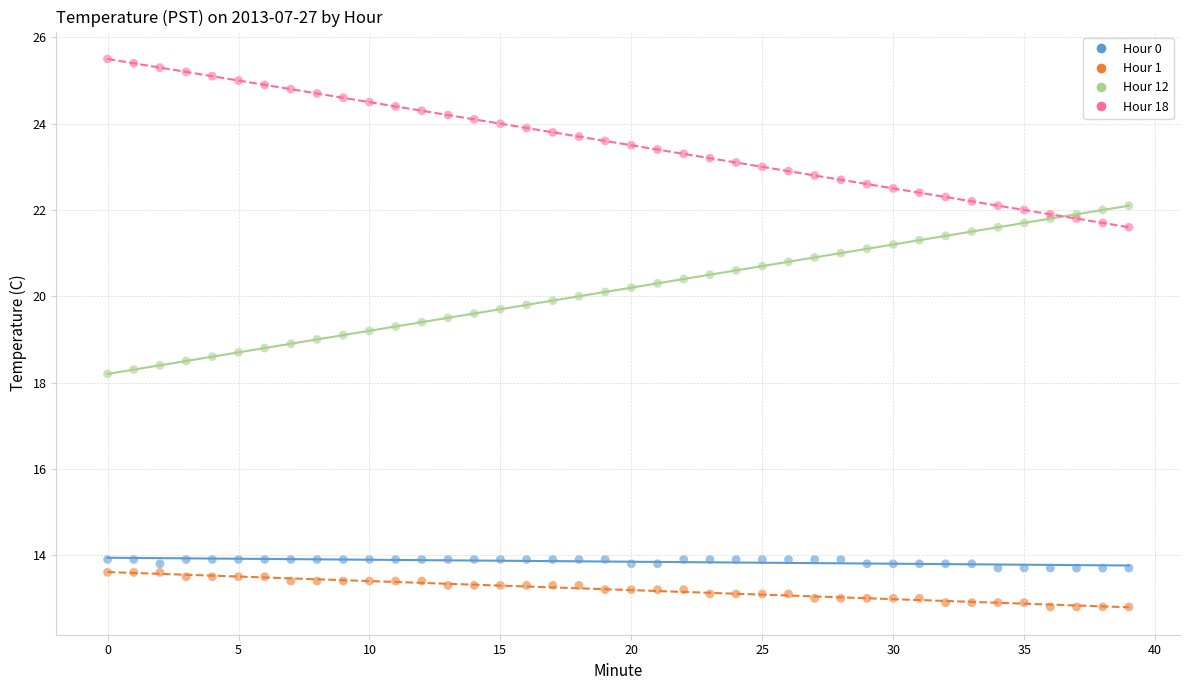

Which series contains the highest Y value?

Hour 18